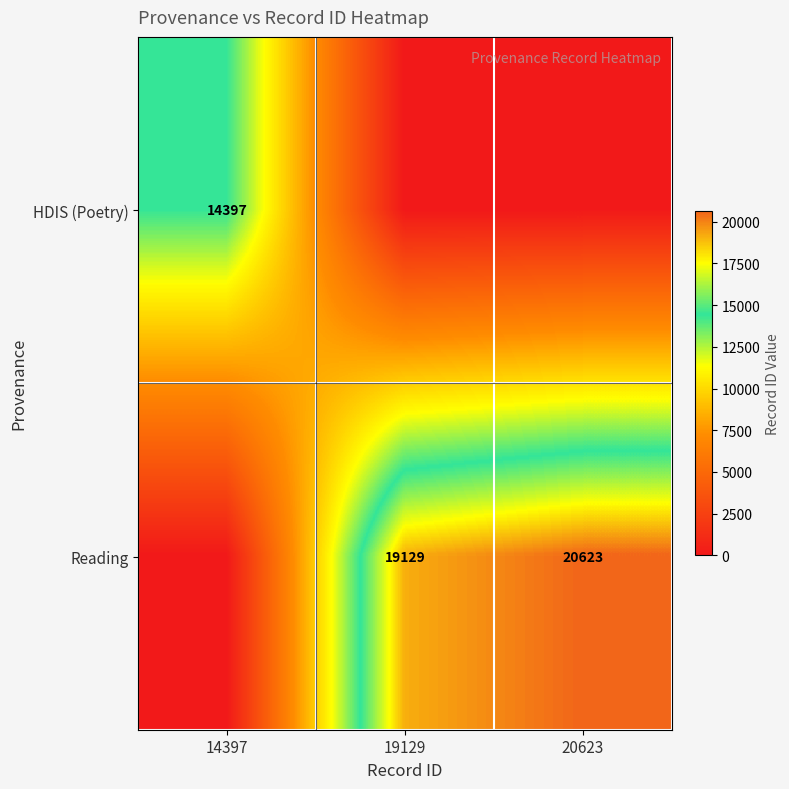

What is the difference between the Reading values at 20623 and 19129?

1494